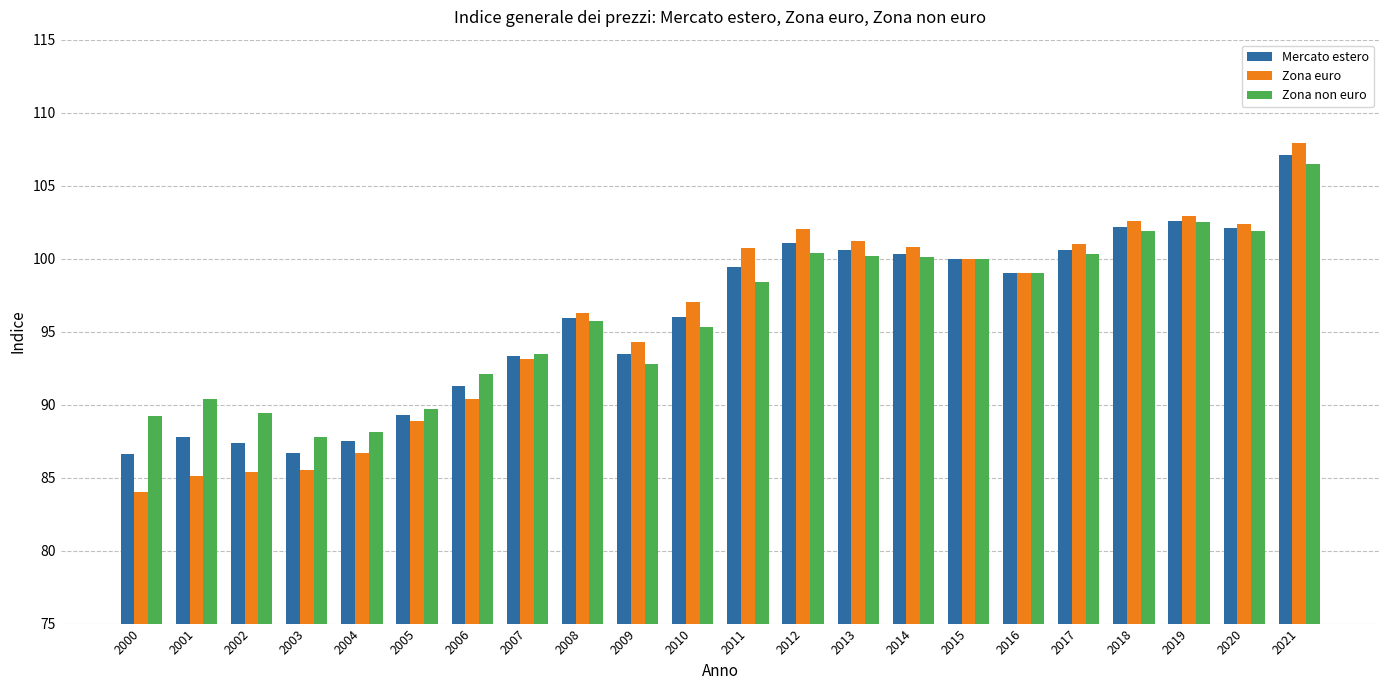

Is the value of Zona euro at 2020 greater than the value of Mercato estero at 2016?

Yes